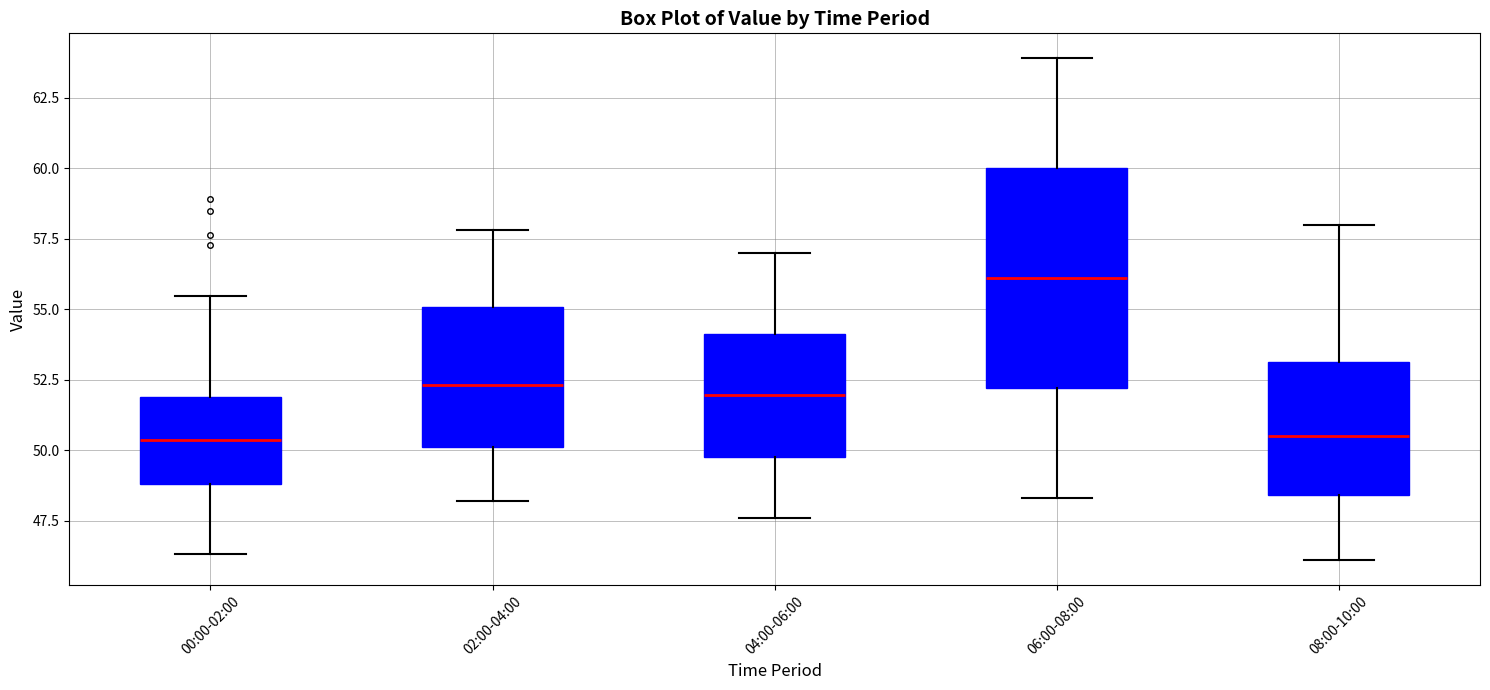

Where is the upper edge of the box for 06:00-08:00 on the y-axis? The values are not printed on the chart, so give them approximately, as read against the axis.

60.0